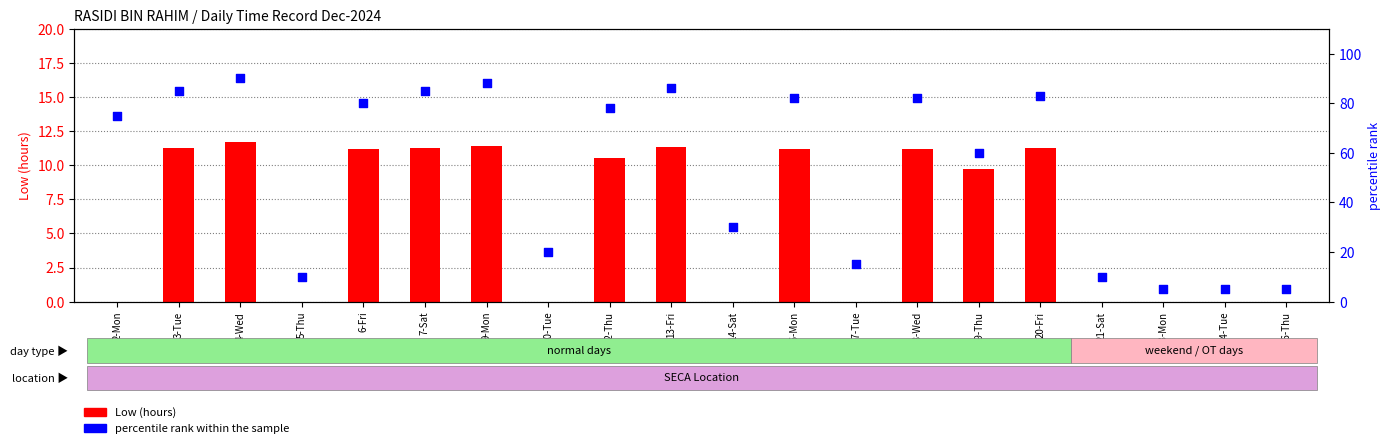

Which series reaches the minimum Y coordinate?

Low (hours)